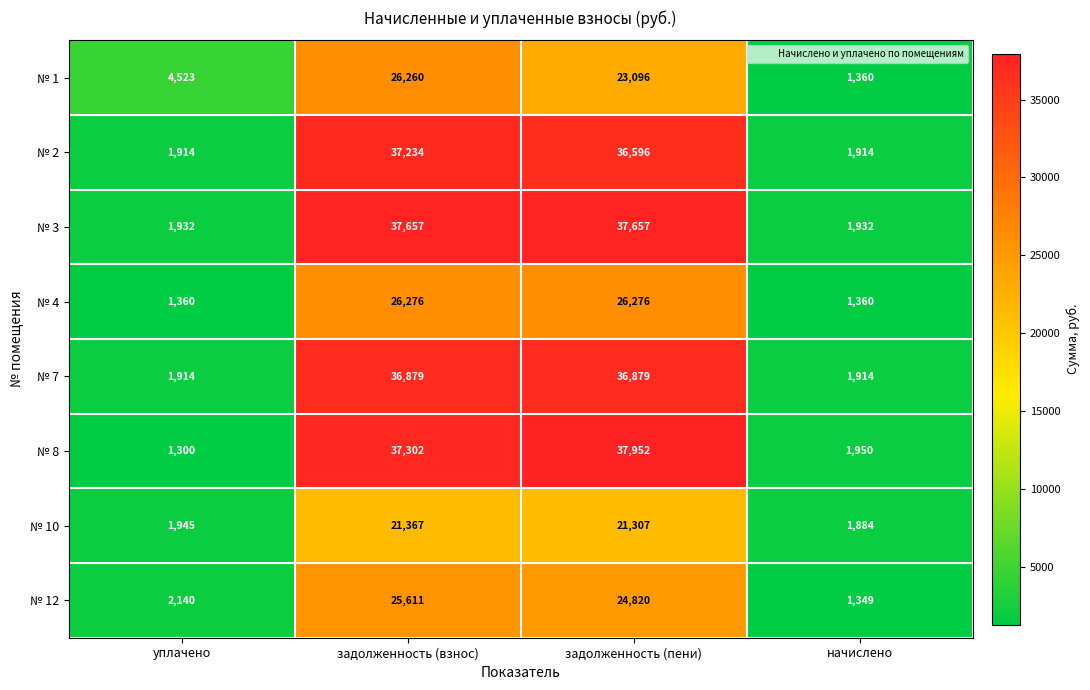

List the series in order of their peak value, highest first.

№ 8, № 3, № 2, № 7, № 4, № 1, № 12, № 10